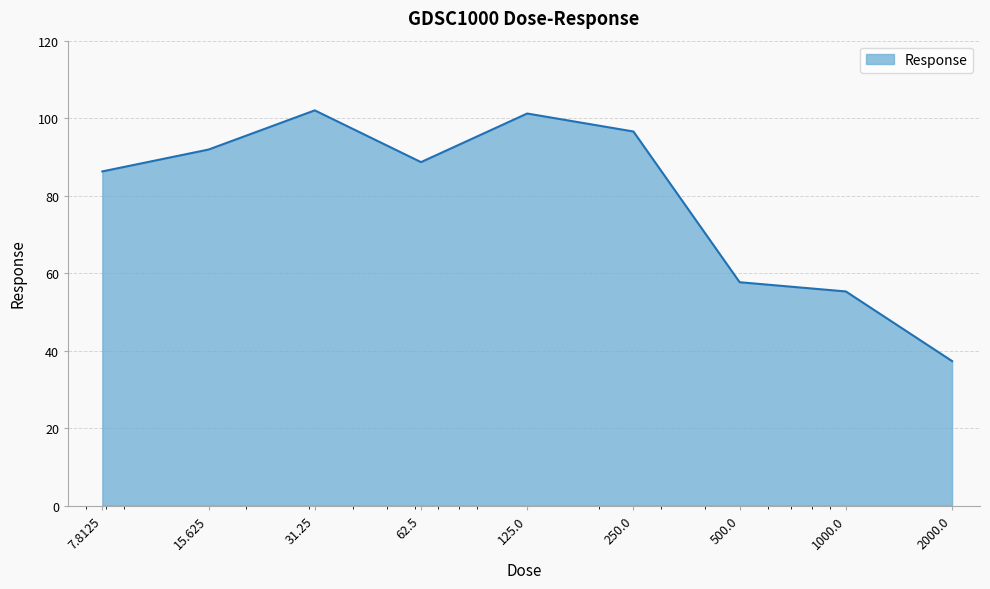

Does the chart display data point markers on the line(s)?

No